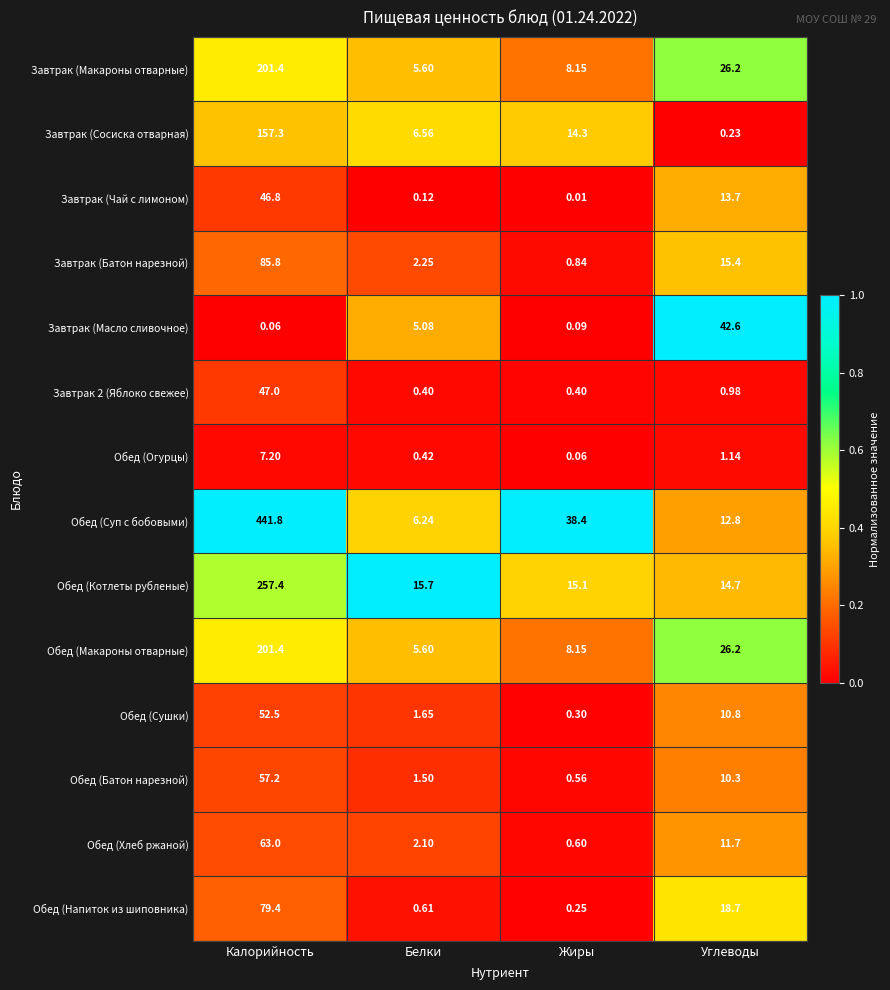

Is the value of Завтрак (Макароны отварные) at Белки greater than the value of Обед (Огурцы) at Жиры?

Yes